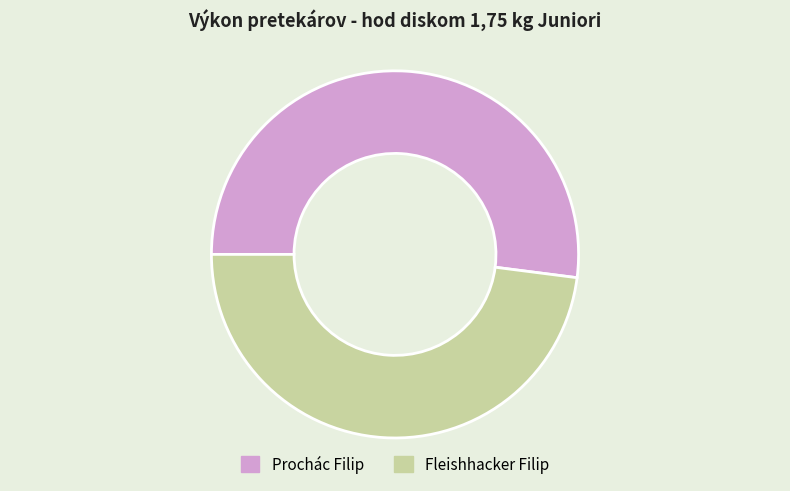

Which slice is the smallest?

Fleishhacker Filip